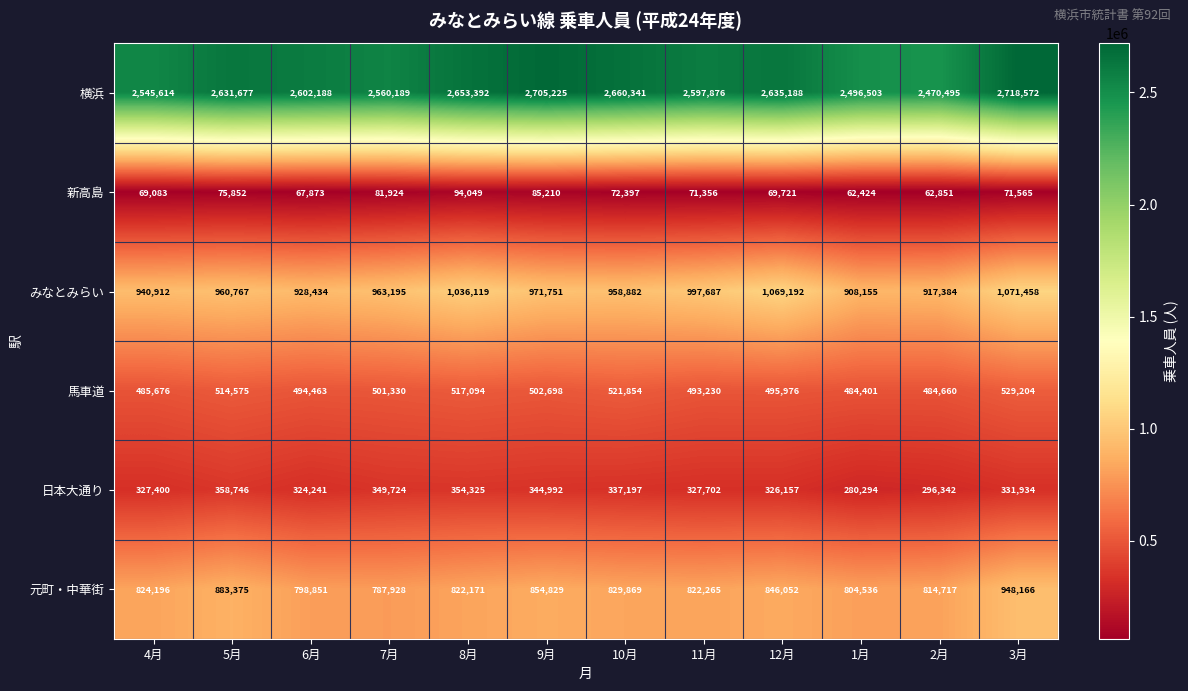

What is the difference between the 元町・中華街 values at 7月 and 6月?

10923